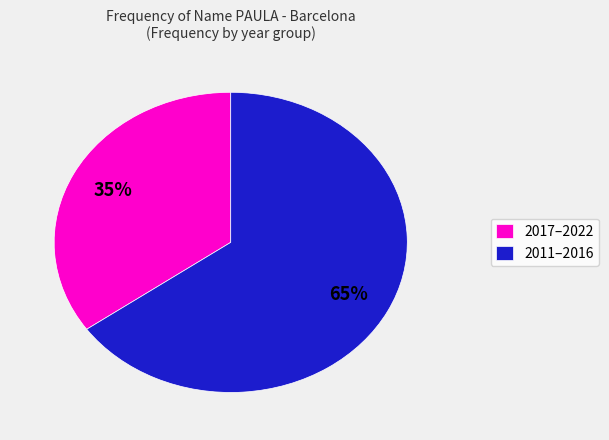

Which category has the biggest portion of the pie?

2011–2016